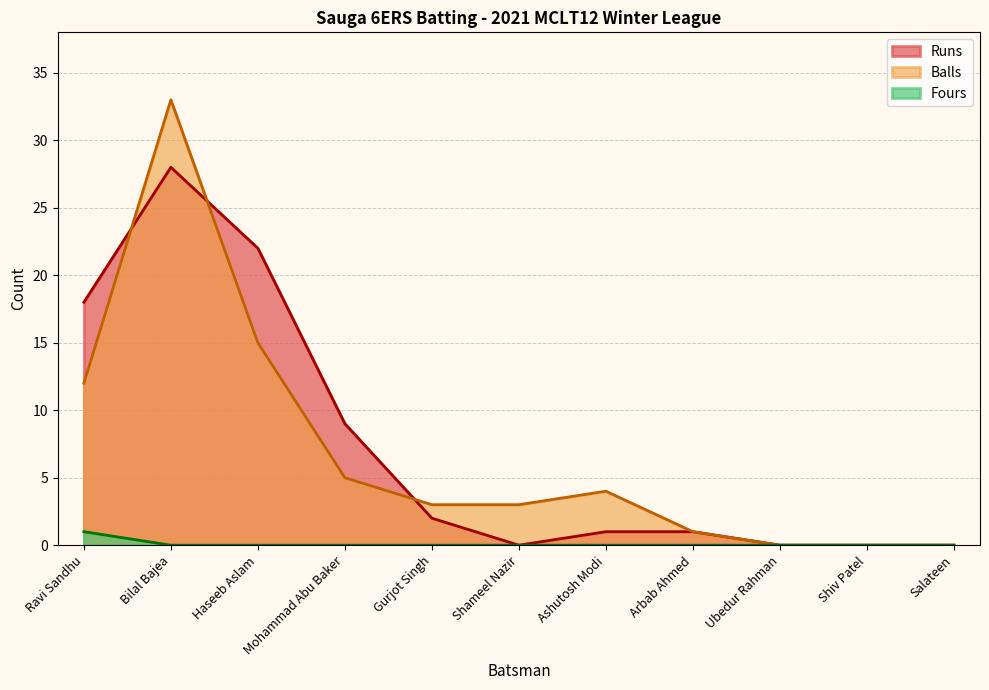

Which has a higher value, Arbab Ahmed or Ravi Sandhu?

Ravi Sandhu